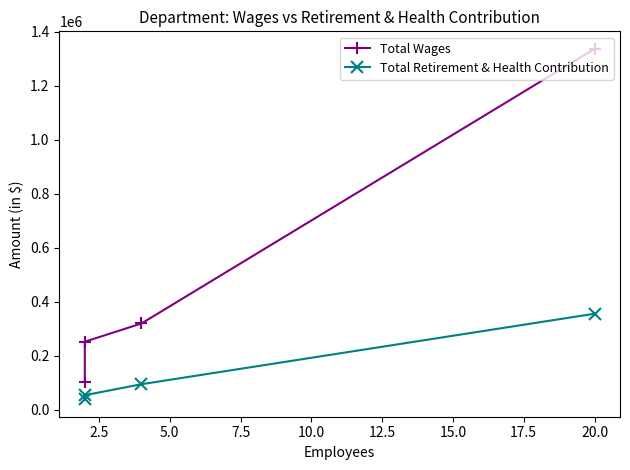

What are all the series names shown in the legend?

Total Wages, Total Retirement & Health Contribution